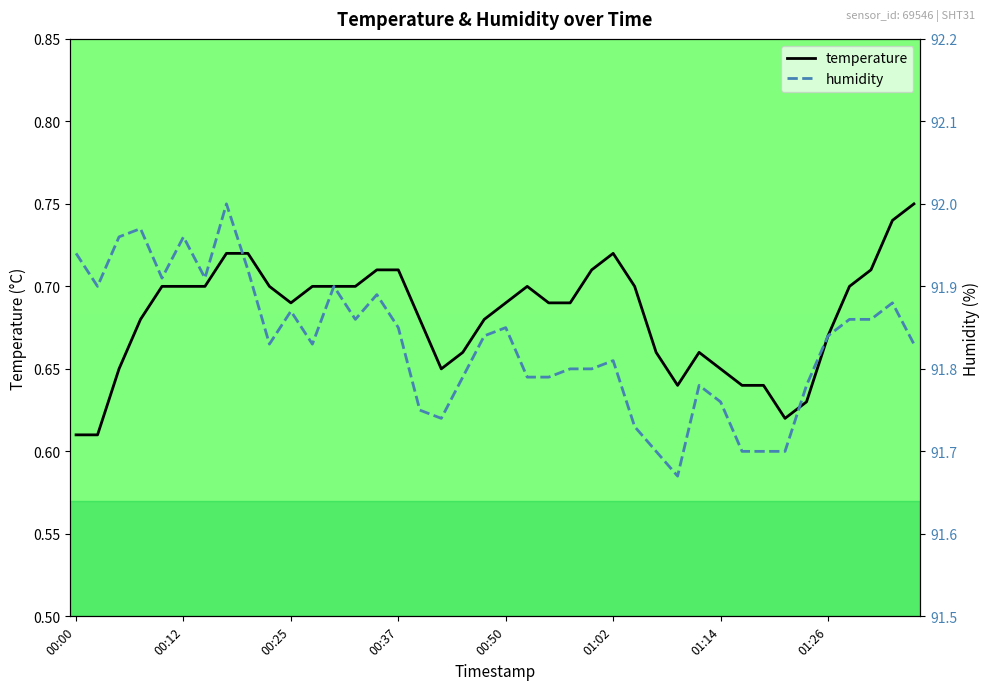

The temperature series shows 0.7 at 22. True or false?

True